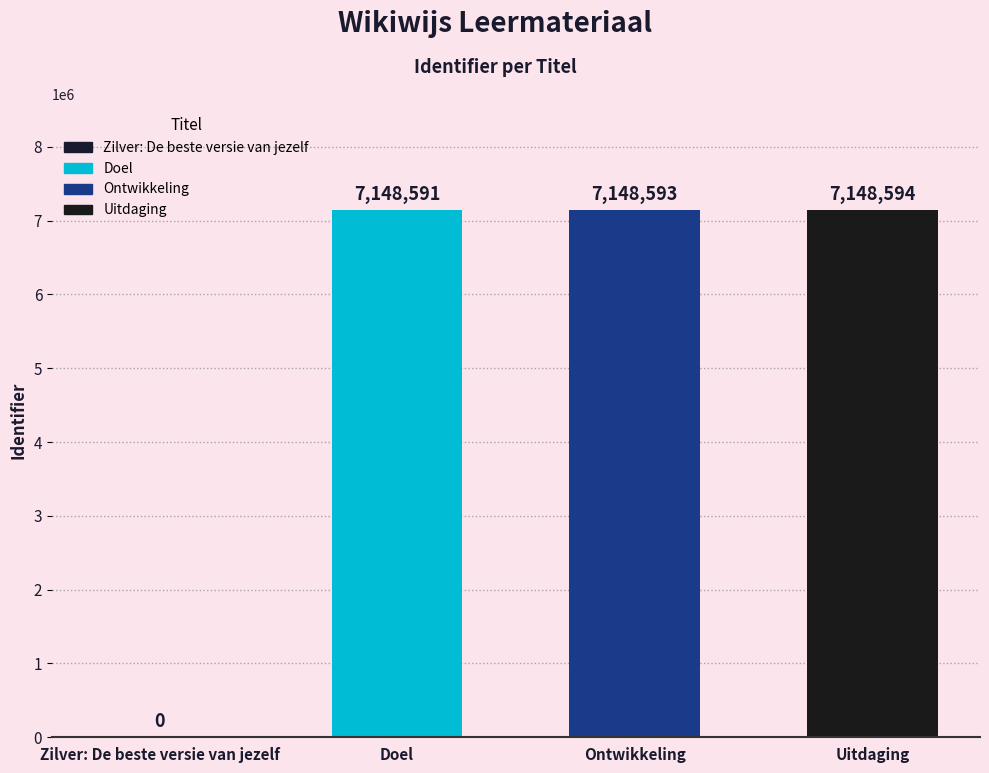

What is the sum of the values at Zilver: De beste versie van jezelf and Uitdaging?

7148594